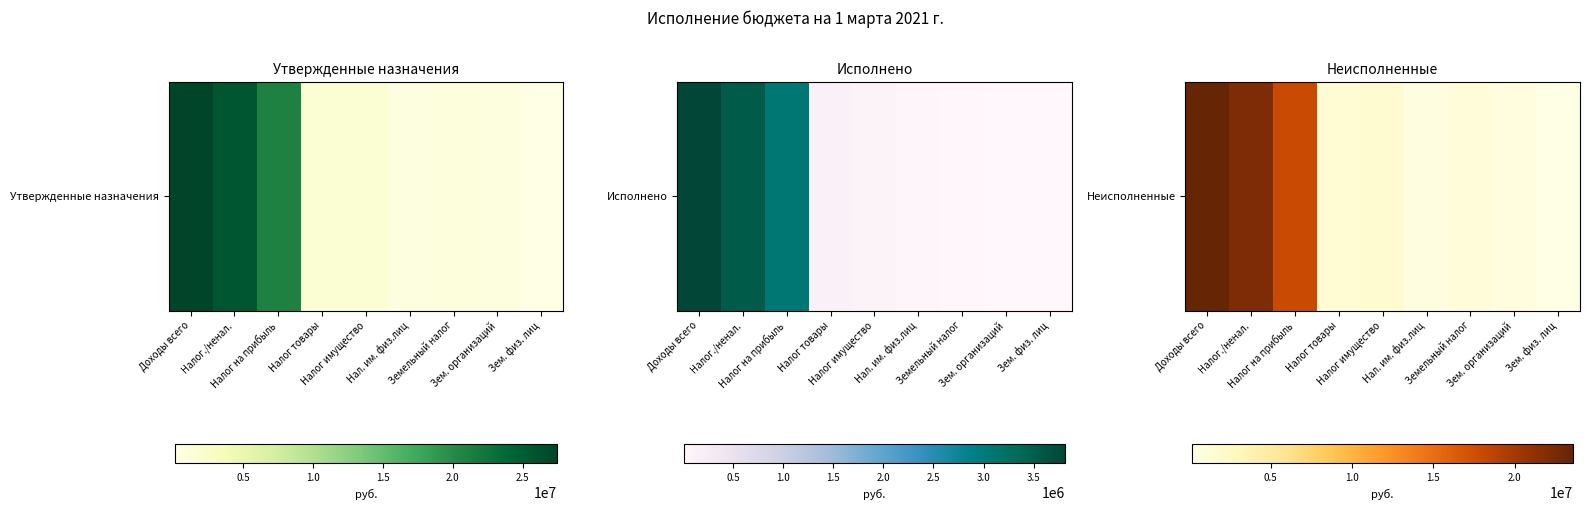

Approximately how many times larger is the value at Налог./ненал. compared to Налог имущество?

14.2